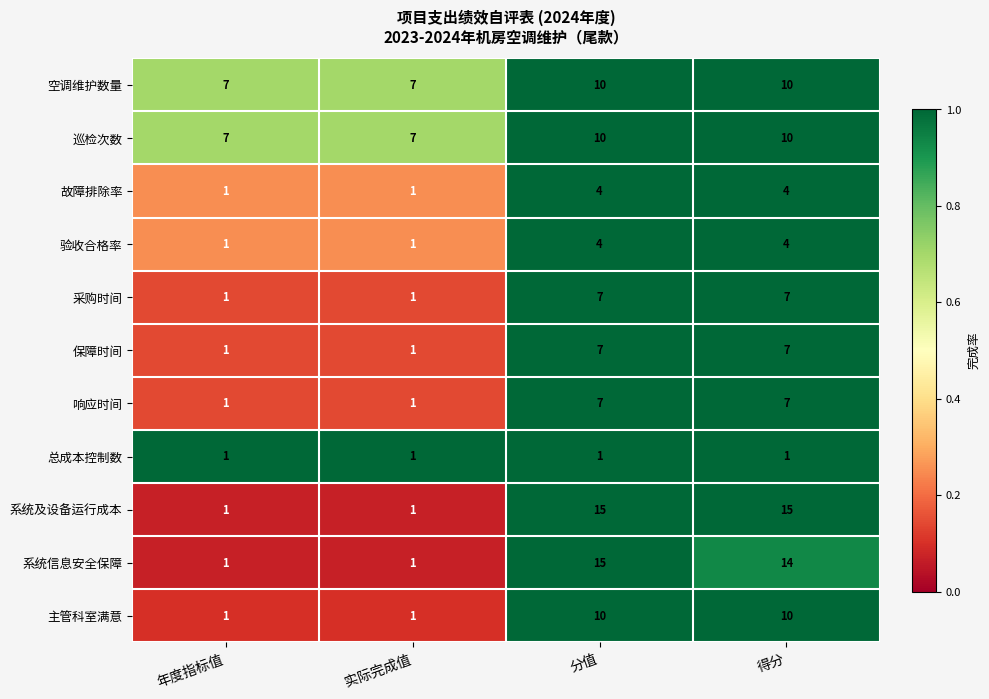

Which series changed the most between 年度指标值 and 得分?

系统及设备运行成本